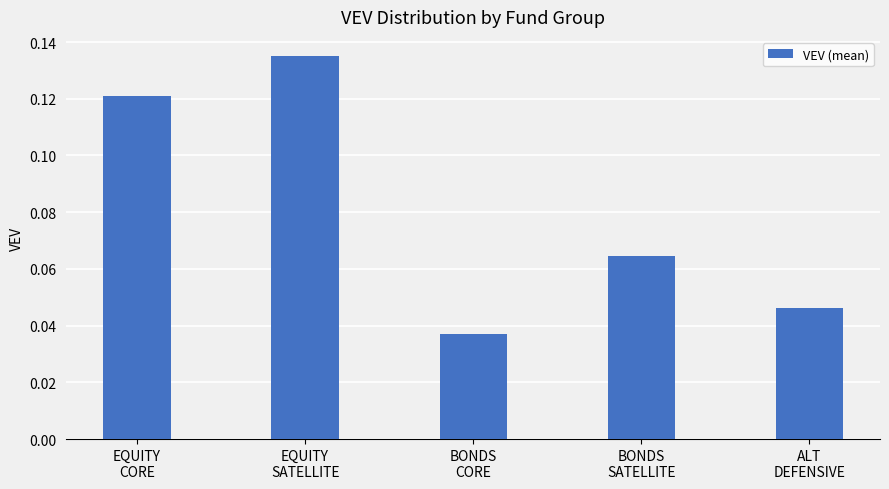

Count the values in the range 0 to 1.

5